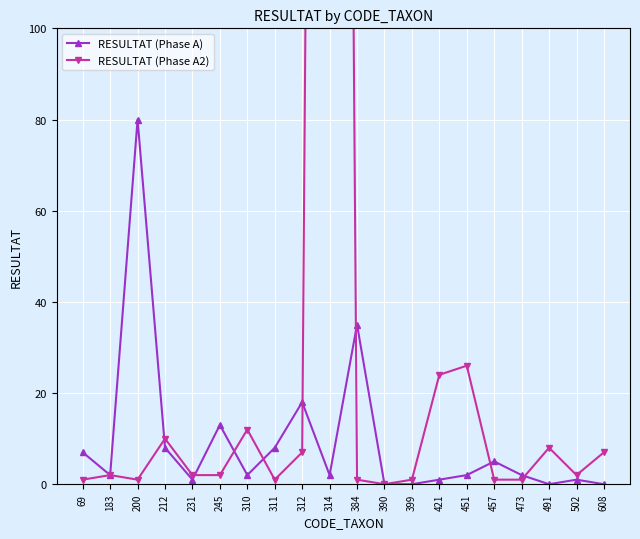

The RESULTAT (Phase A2) series shows 1 at 200. True or false?

True